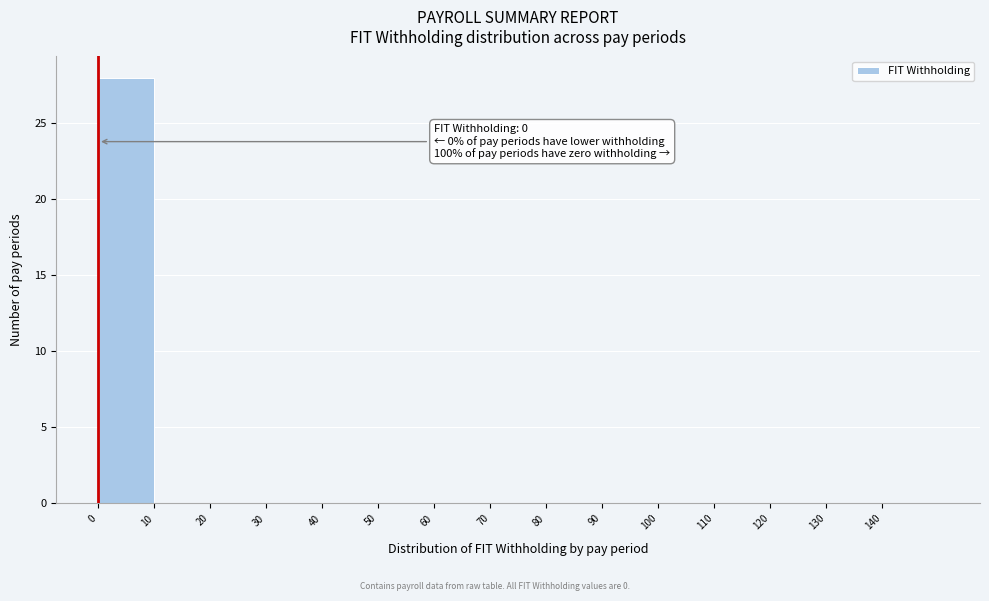

Which range on the x-axis has the tallest bar?

0 to 10